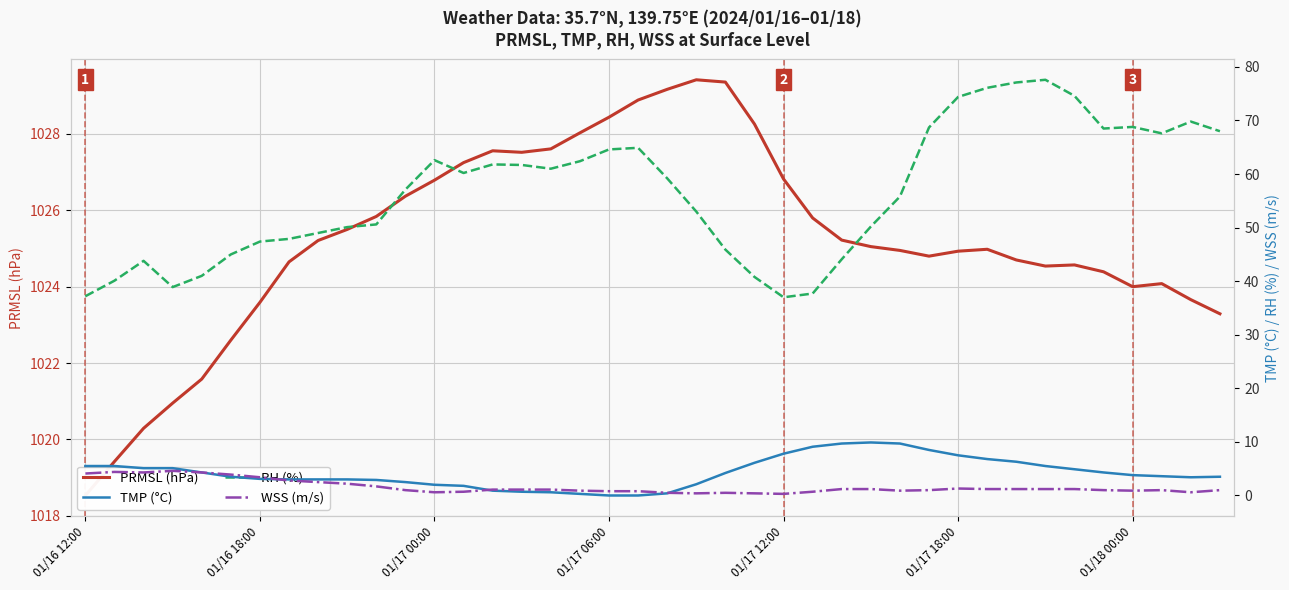

How many lines are shown in the chart?

4